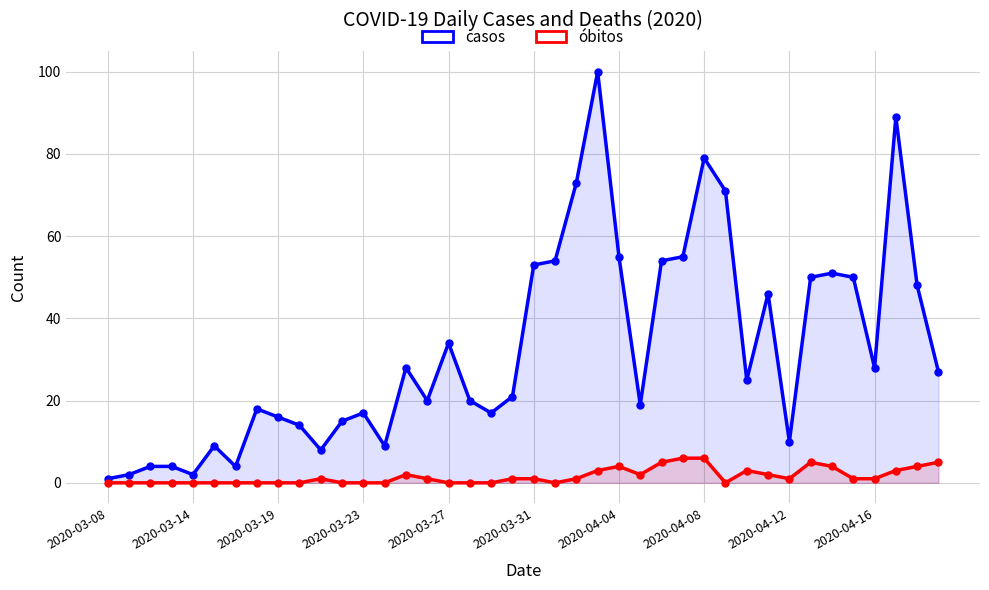

Is the value of óbitos at 36 greater than the value of casos at 29?

No